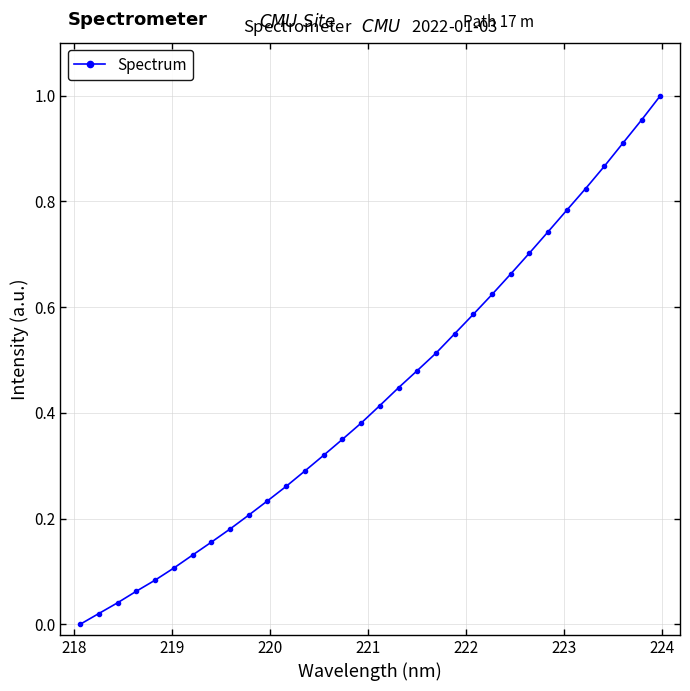

Does the chart have visible grid lines?

Yes